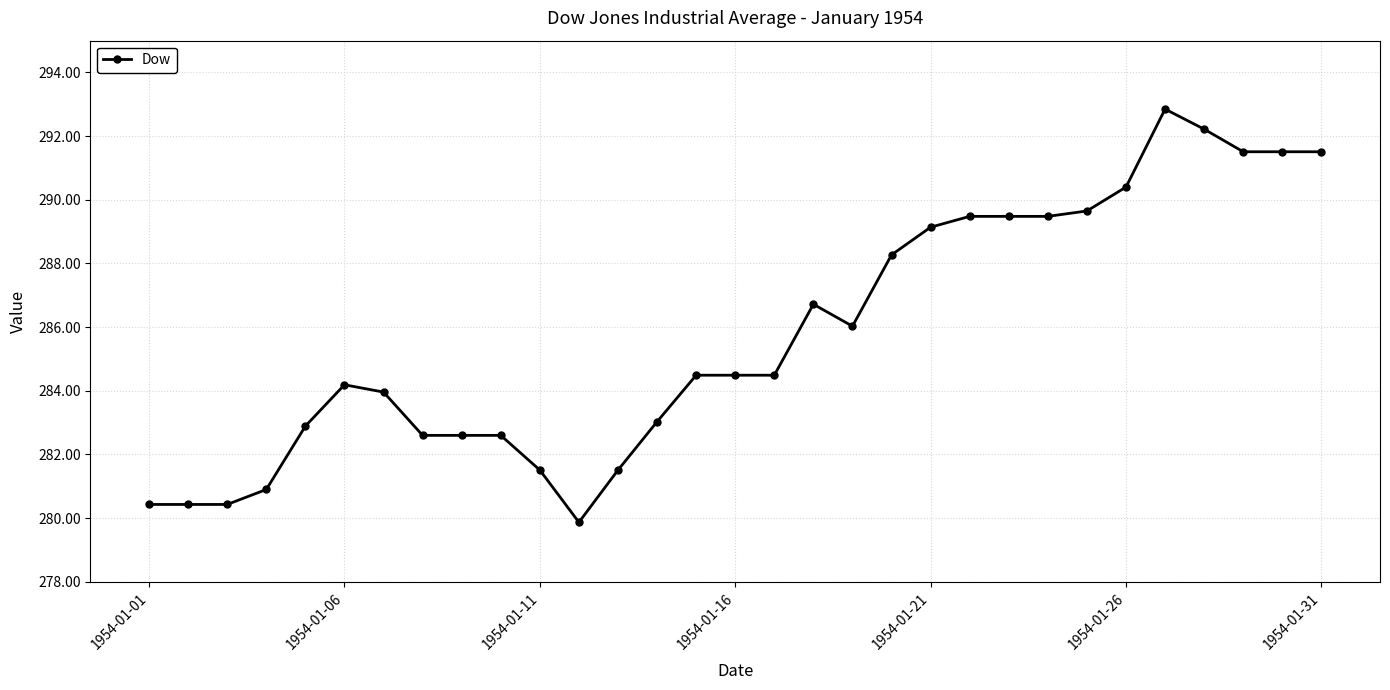

What is the value of the 31st point from the left?

291.5